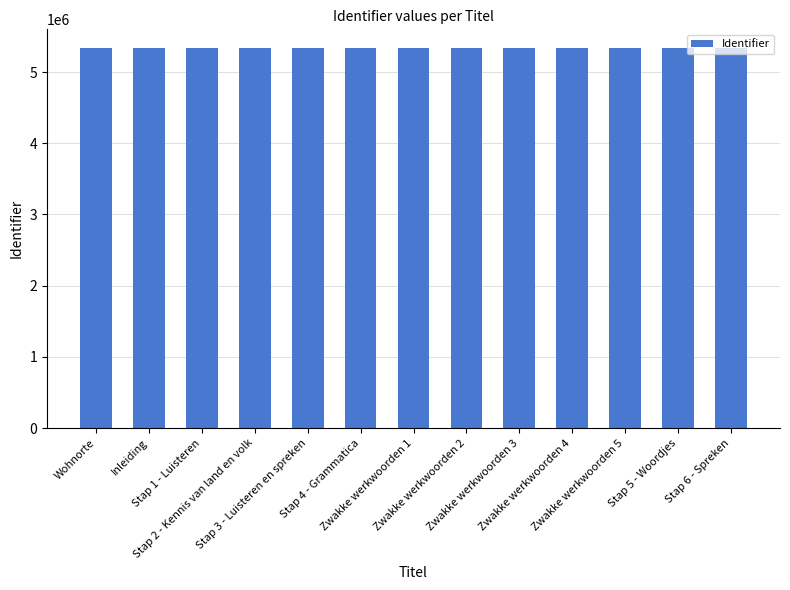

What is the value of the 4th bar from the left?

5332853